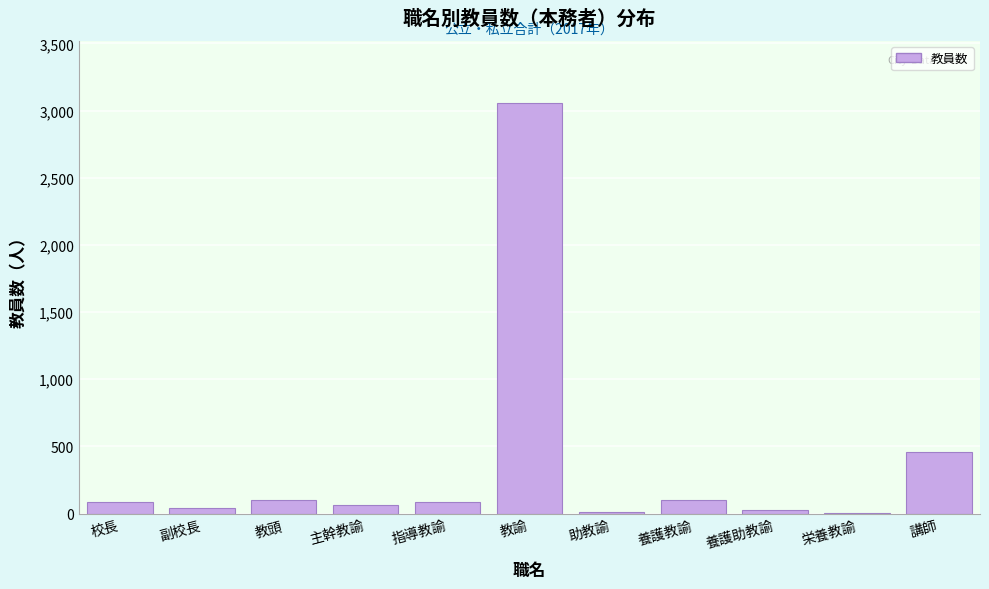

What is the sum of all values?

4037